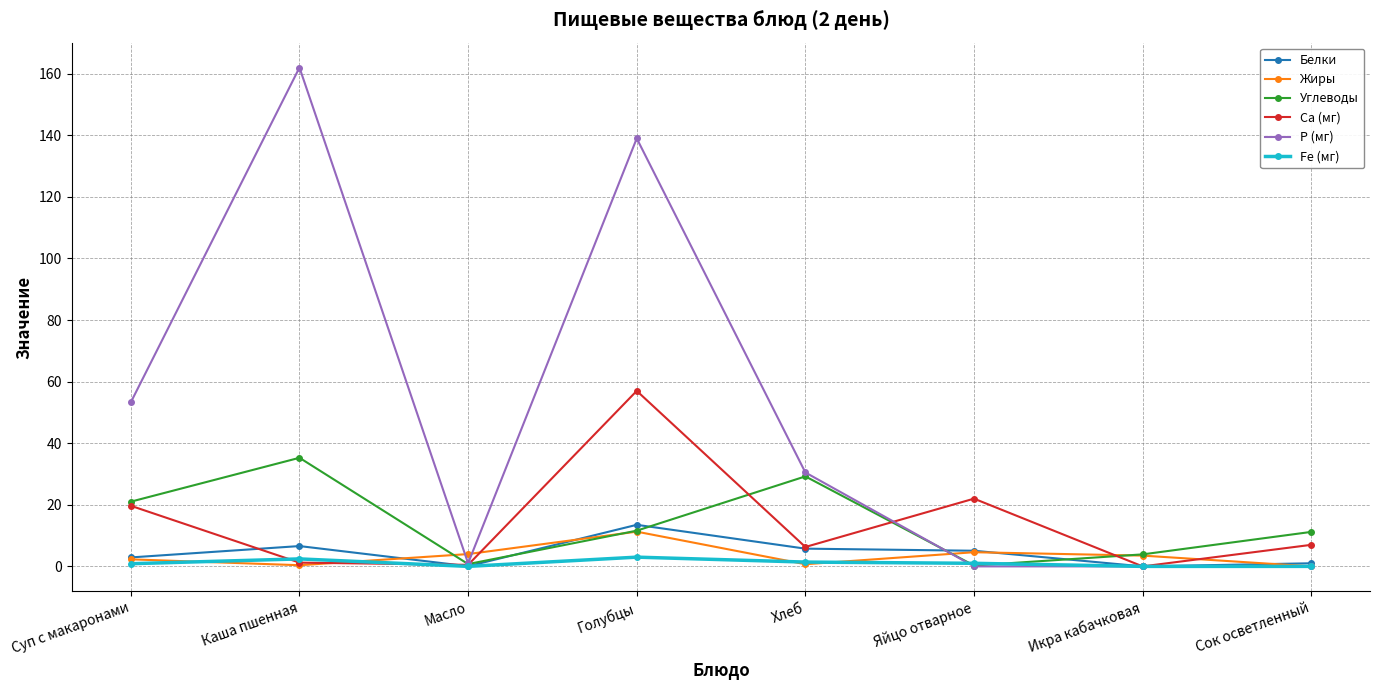

What is the value of the Fe (мг) point at the 6th from the left?

1.0